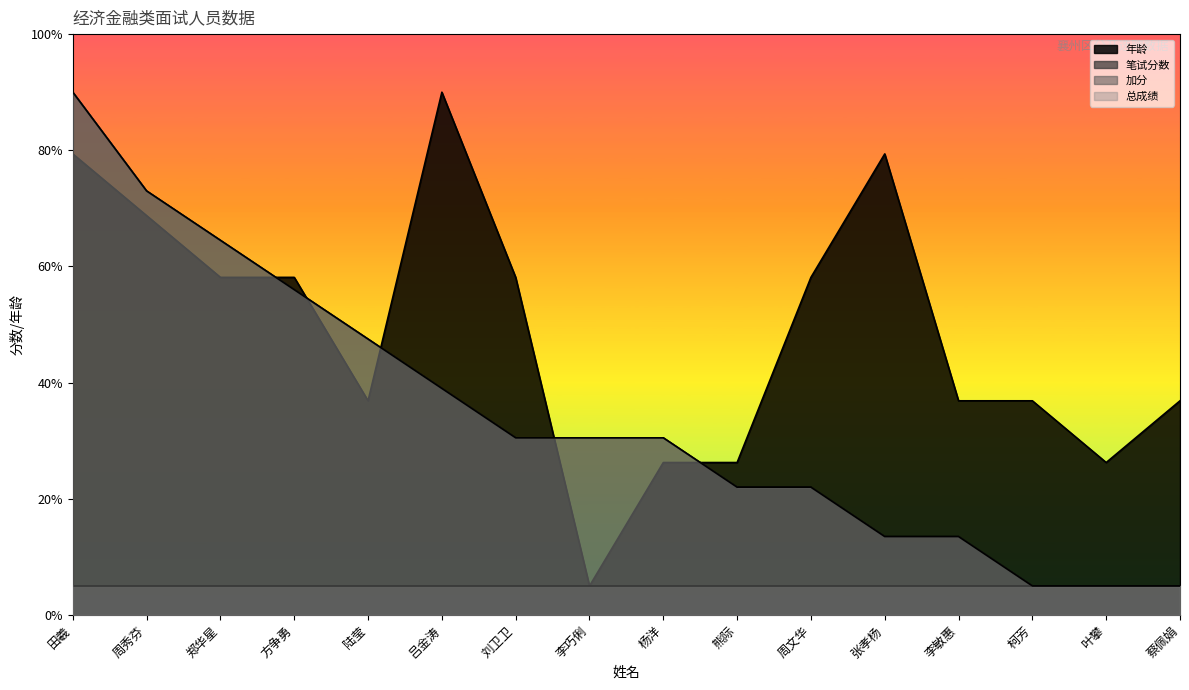

Which series has the largest total across all categories?

年龄